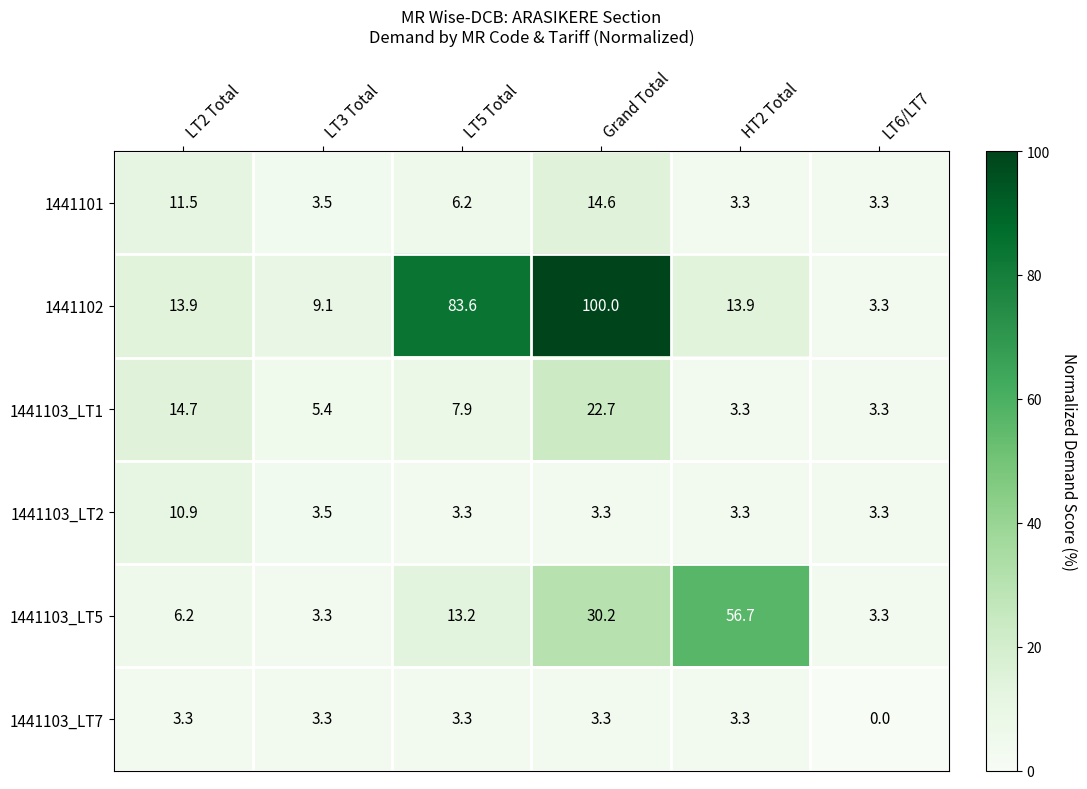

What value does the 1441102 series have at LT2 Total?

13.9